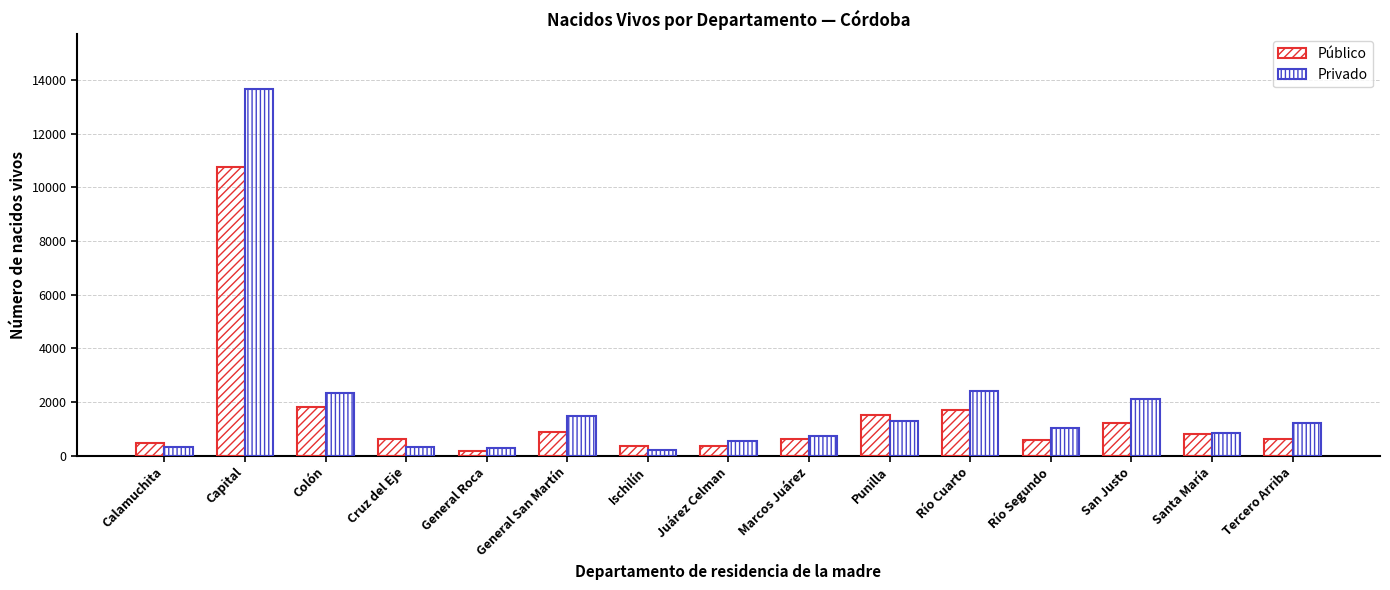

Count the number of data series in this chart.

2